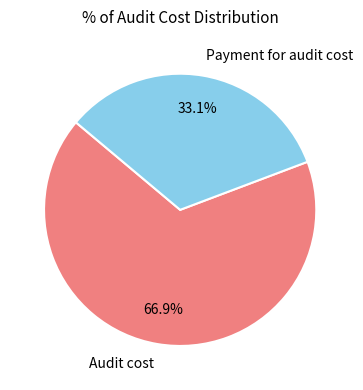

What is the smallest slice in the pie chart?

Payment for audit cost